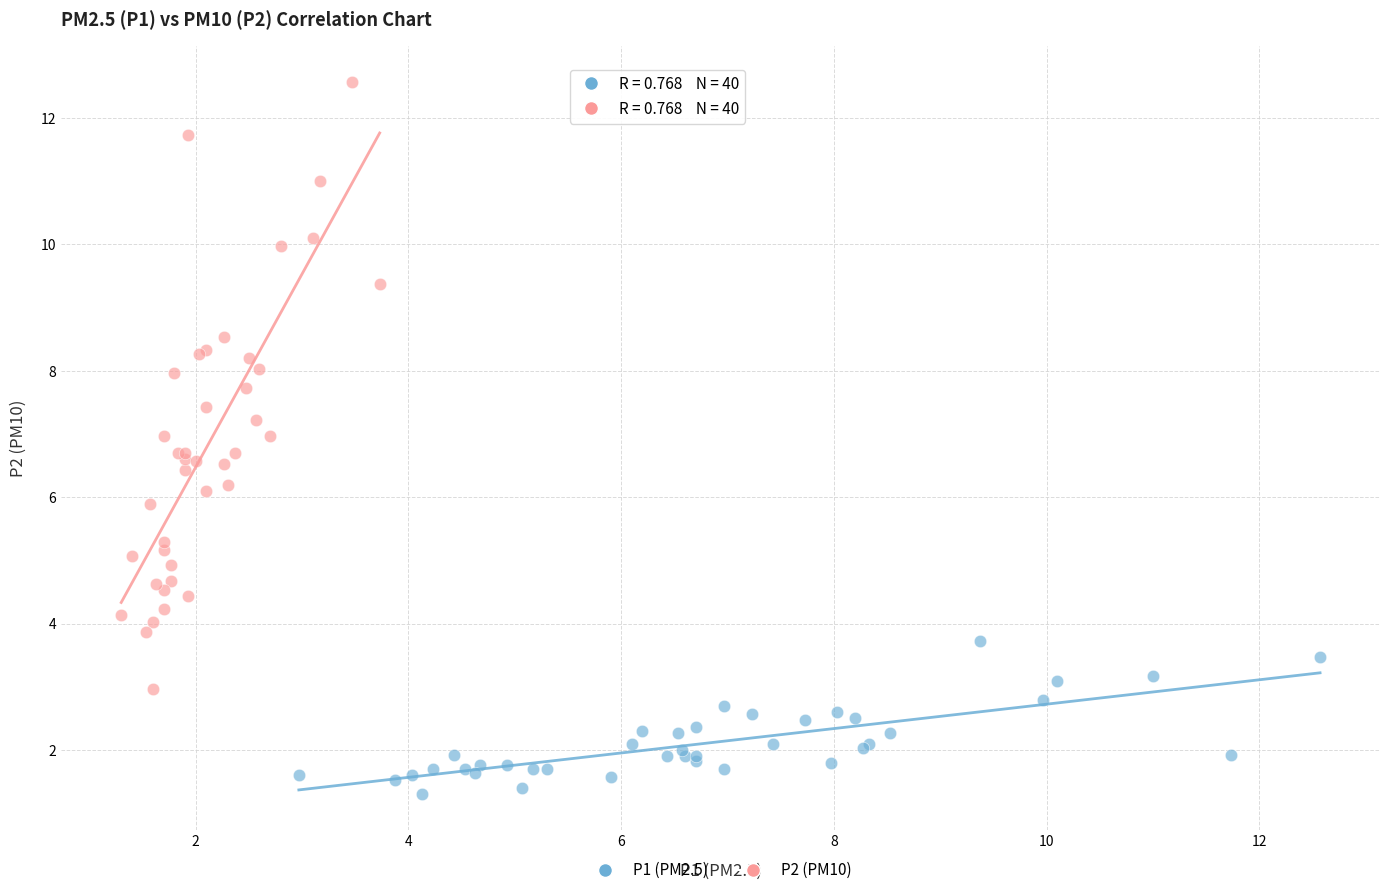

Which series reaches the maximum Y coordinate?

P2 (PM10)